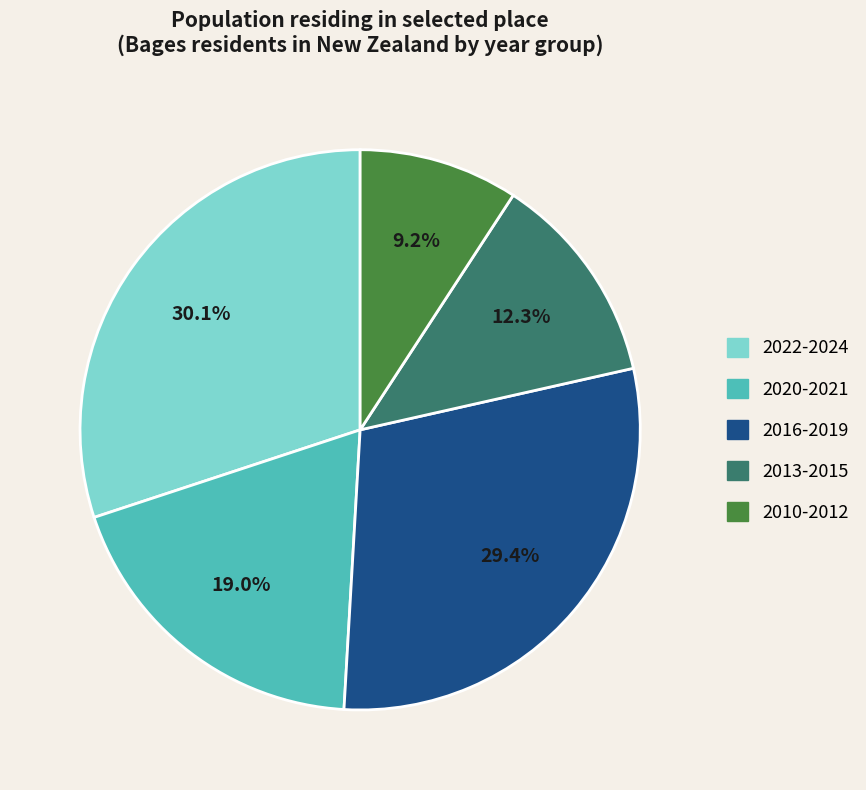

Between 2022-2024 and 2013-2015, which is larger?

2022-2024